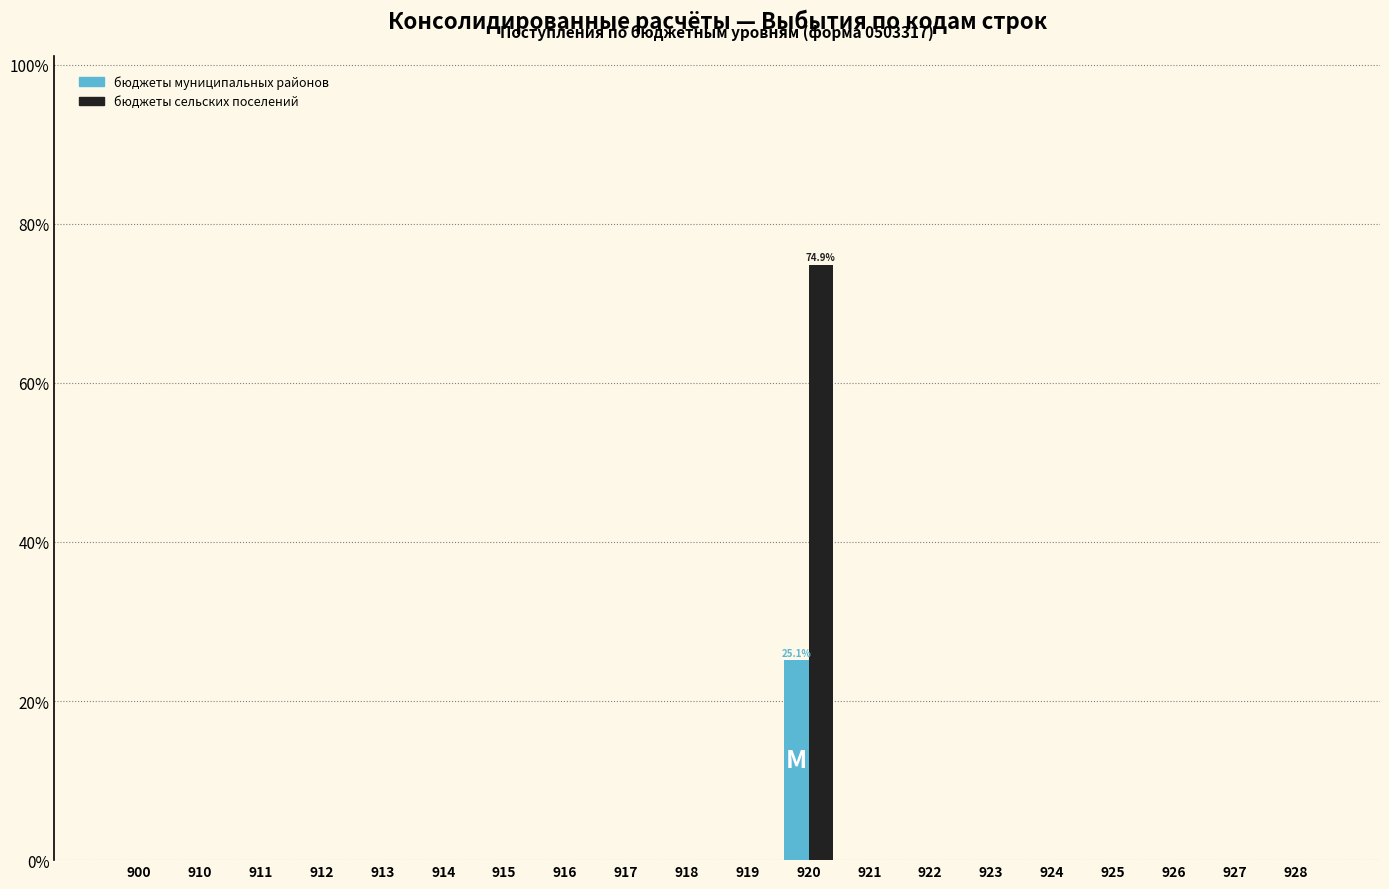

What is the sum of all бюджеты муниципальных районов values?

25.1